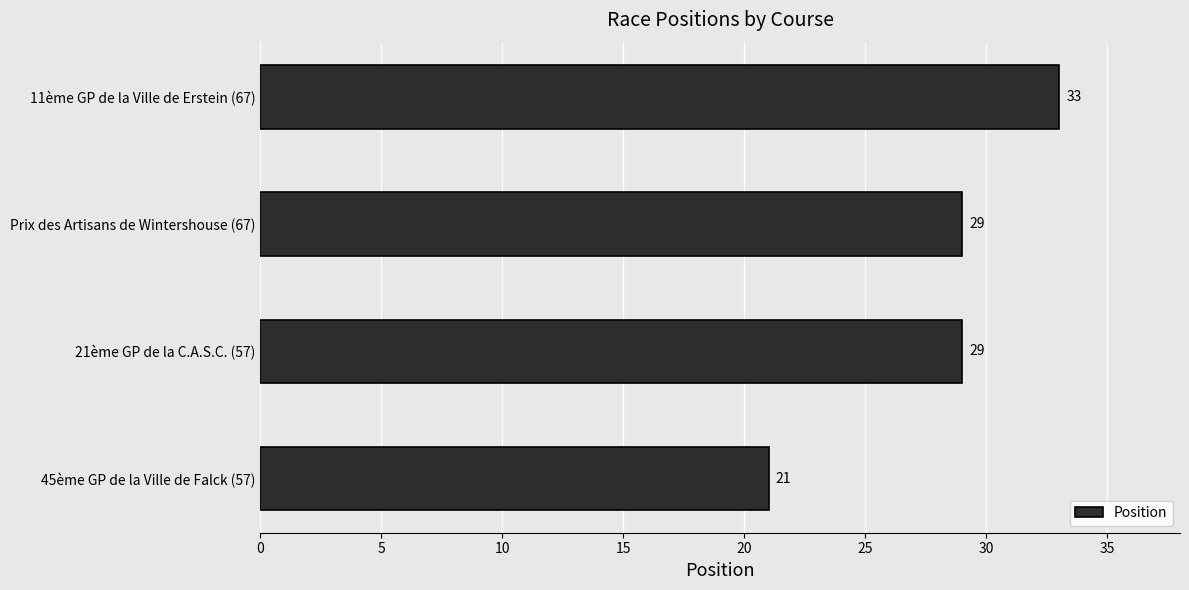

Reading bottom to top, transcribe all the data shown in this chart.

21	29	29	33